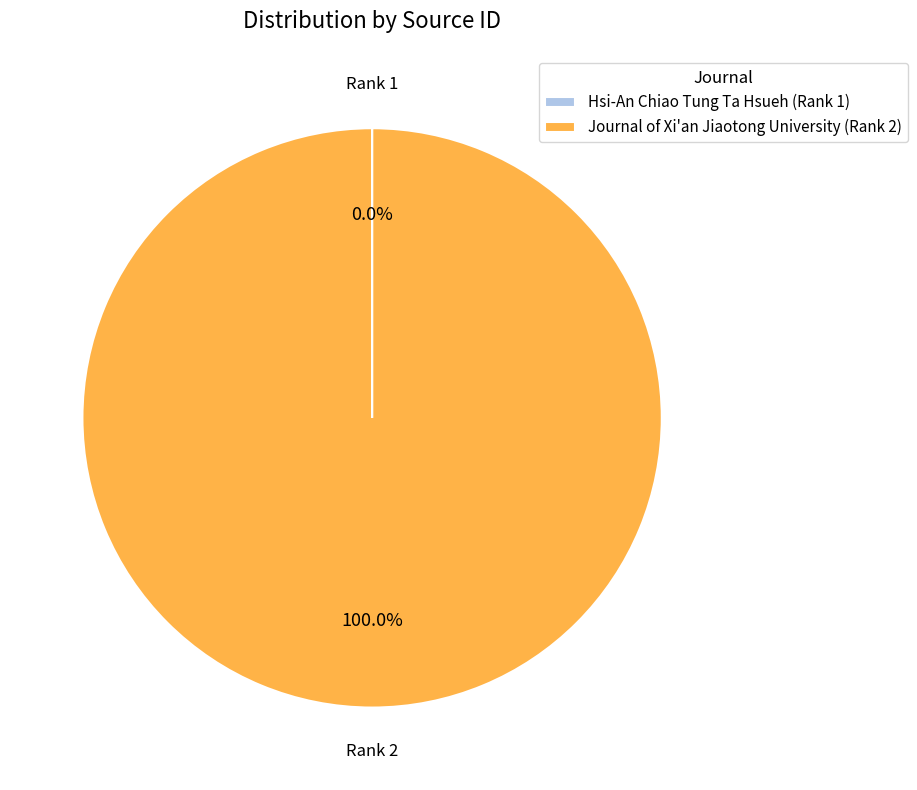

The Journal of Xi'an Jiaotong University (Rank 2) slice represents 100% of the pie. True or false?

True